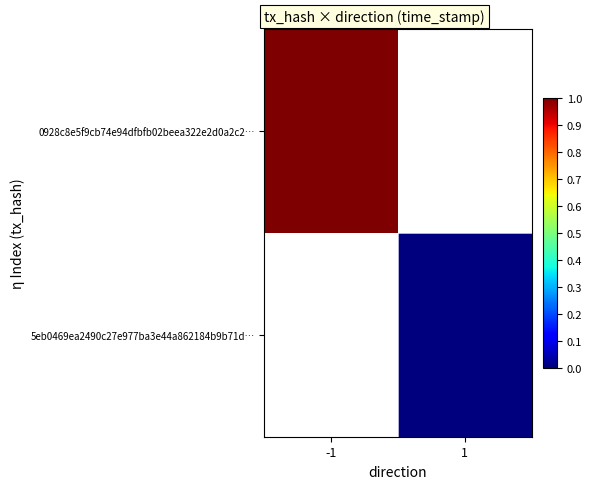

Is the value of 0928c8e5f9cb74e94dfbfb02beea322e2d0a2c2… at -1 greater than the value of 5eb0469ea2490c27e977ba3e44a862184b9b71d… at 1?

Yes